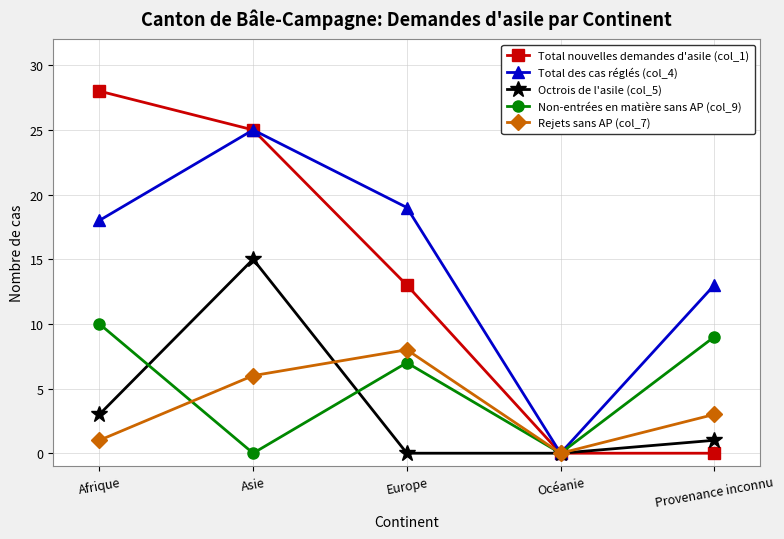

What is the difference between the Total des cas réglés (col_4) values at Océanie and Asie?

25